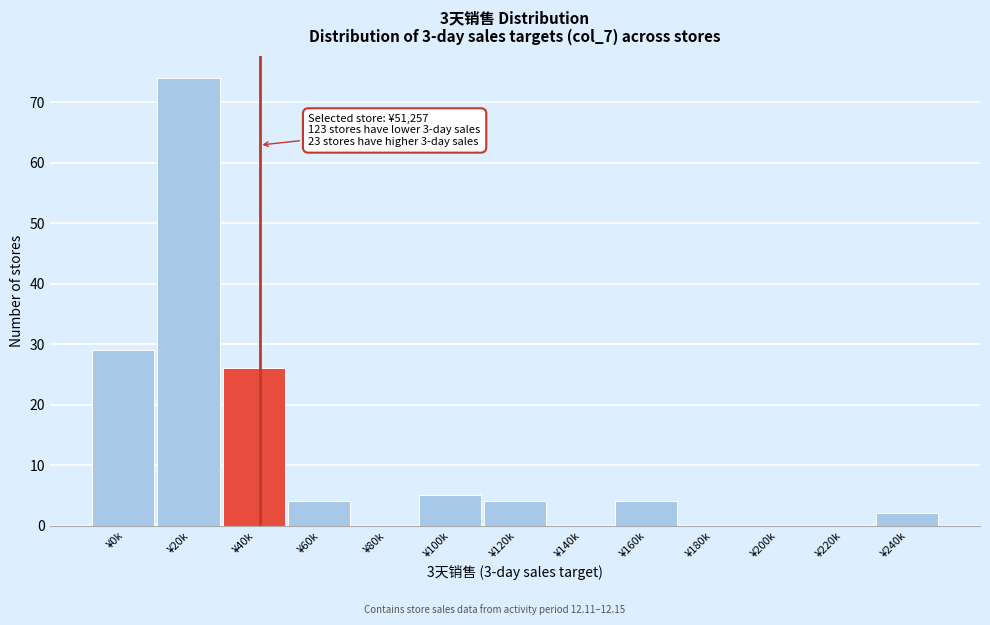

Reading left to right, transcribe all the data shown in this chart.

¥0k=29	¥20k=74	¥40k=26	¥60k=4	¥80k=0	¥100k=5	¥120k=4	¥140k=0	¥160k=4	¥180k=0	¥200k=0	¥220k=0	¥240k=2